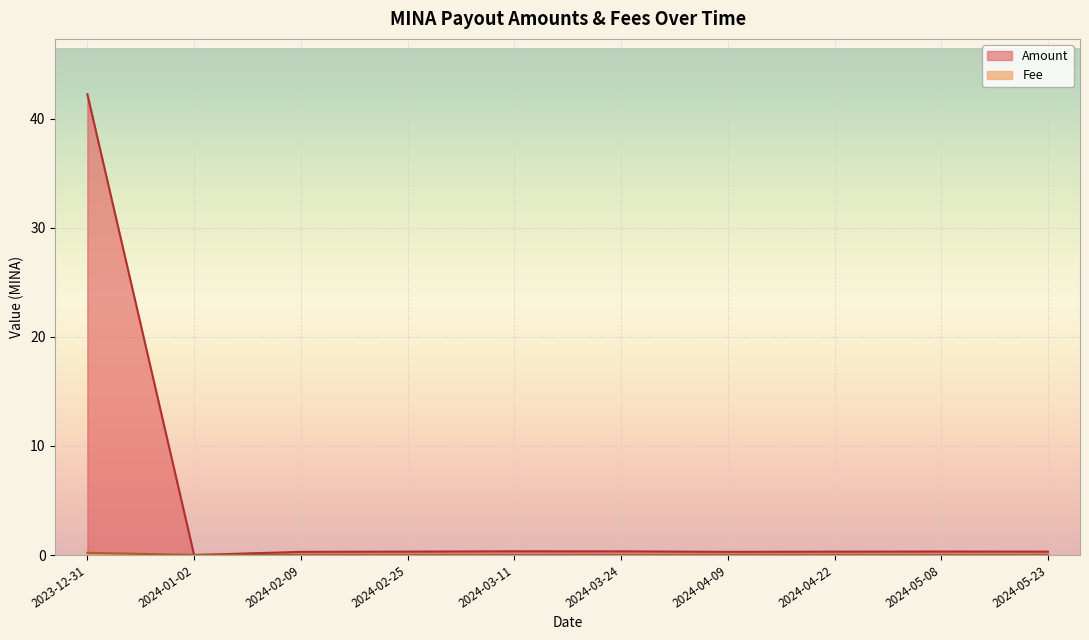

List the series in order of their overall mean, lowest first.

Fee, Amount